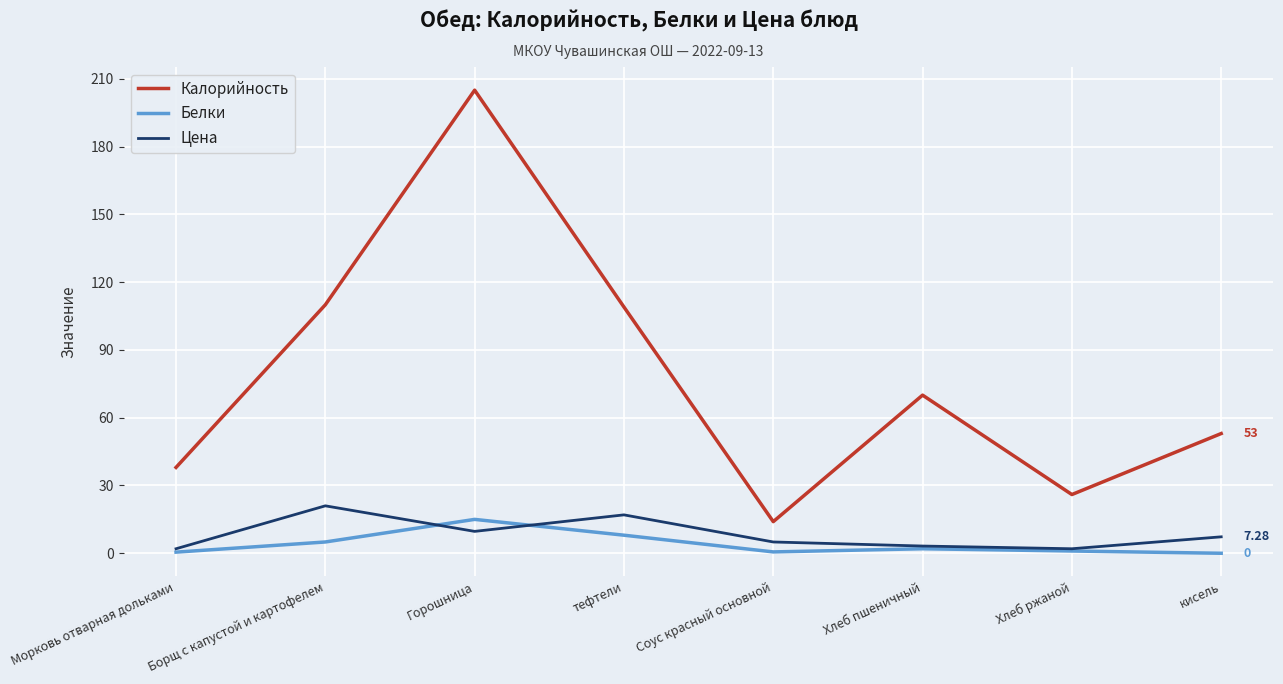

What is the sum of all Цена values?

67.2